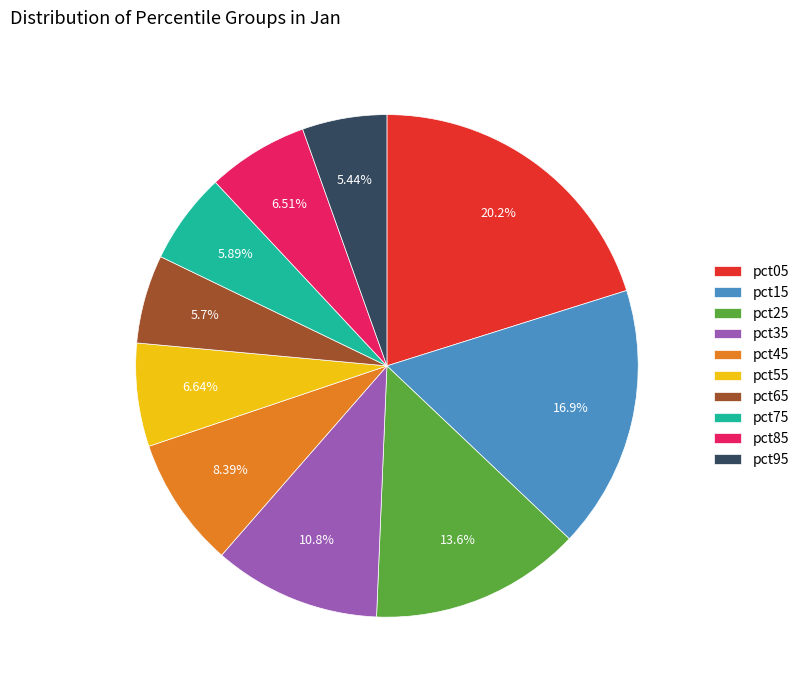

How many segments does this pie chart have?

10